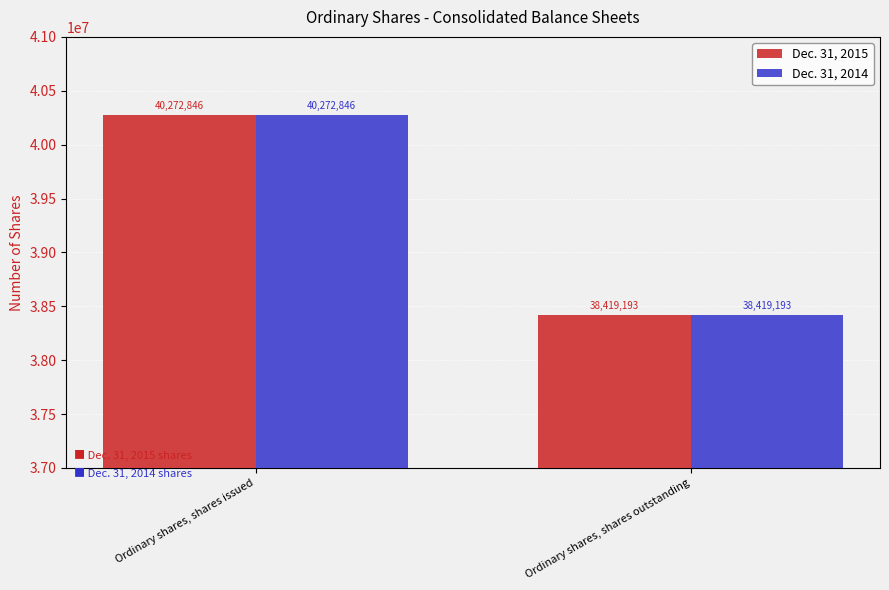

What is the greatest value displayed?

40272846